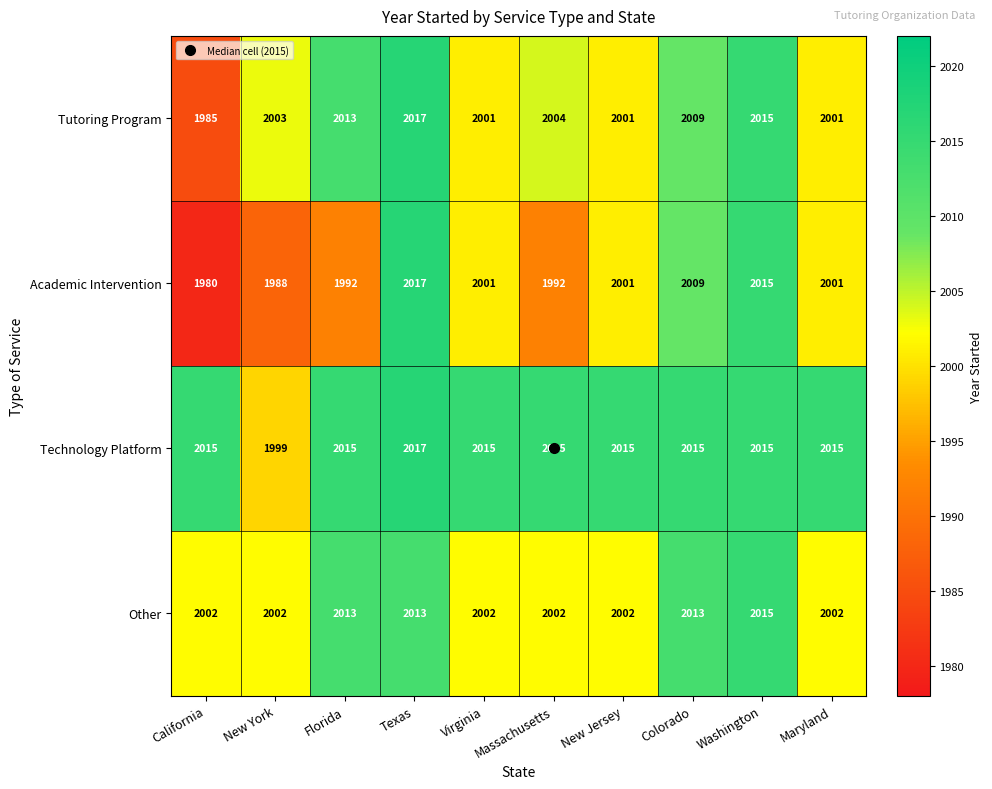

What is the maximum value for Other?

2015